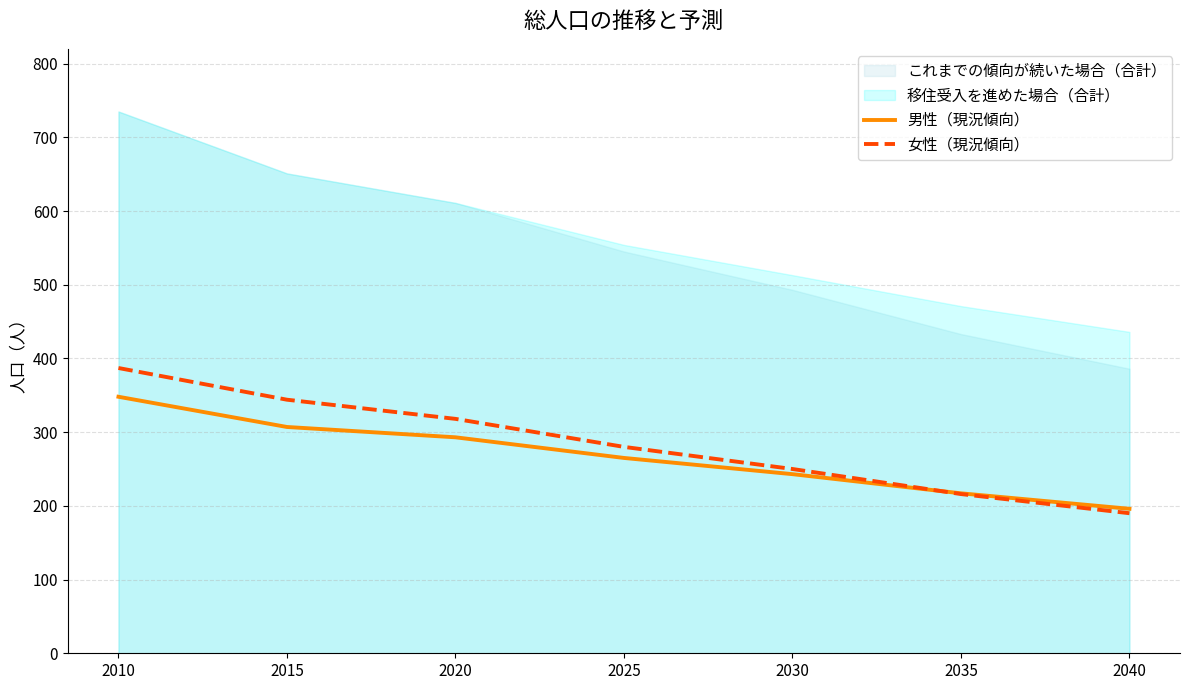

The value of 男性（現況傾向） at 2020 is 293. True or false?

True